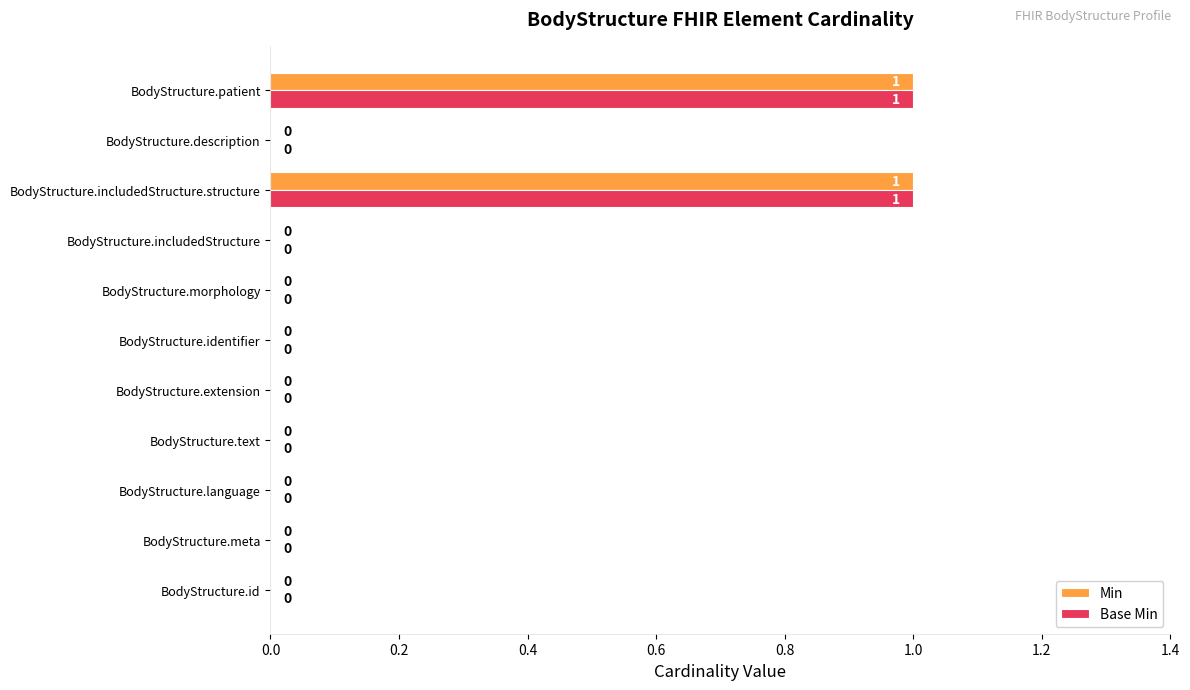

How many Min values are between 0 and 1?

11